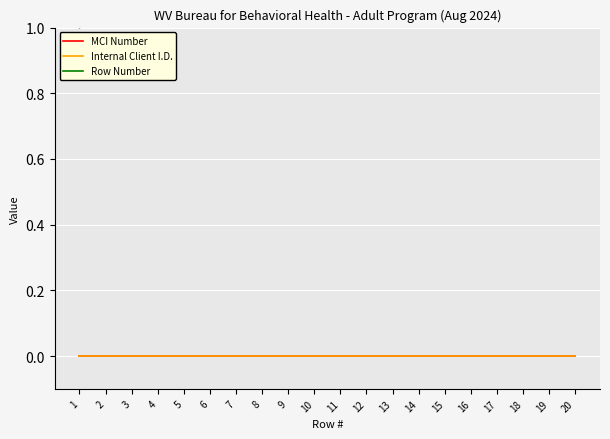

How many distinct data groups are displayed?

3